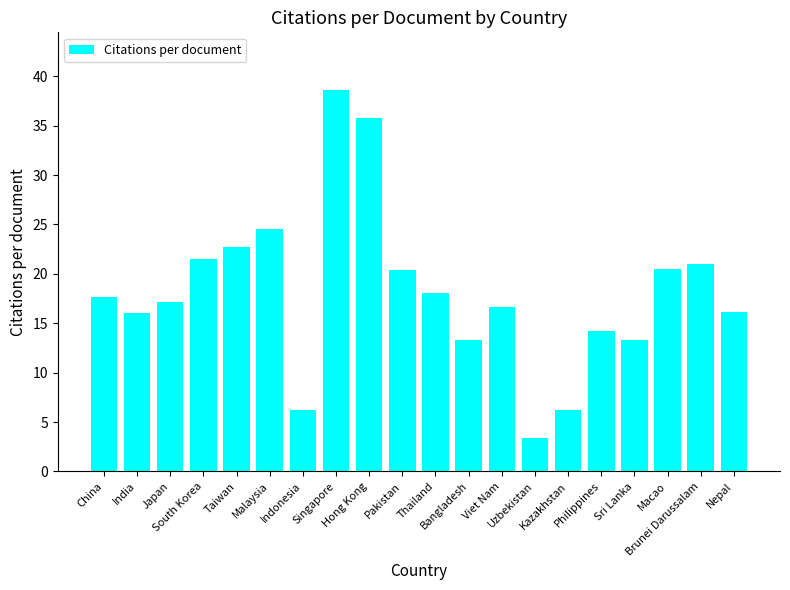

How many categories are shown in the chart?

20